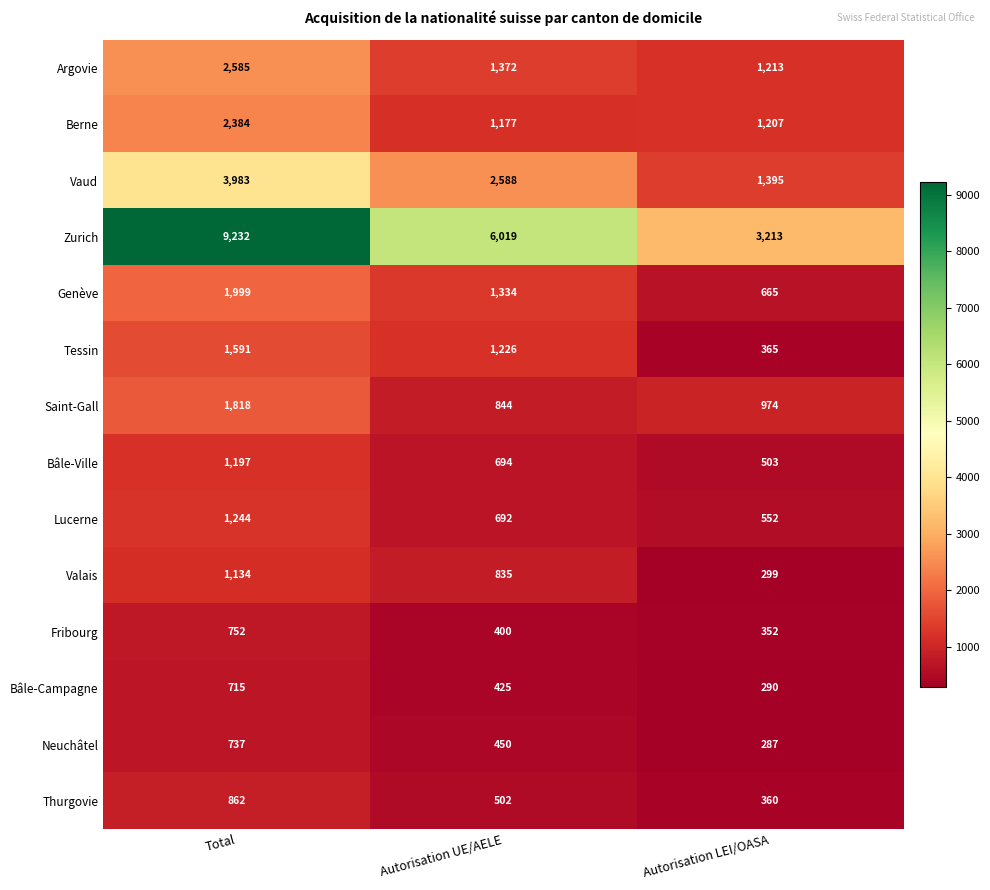

Which series has the largest total across all categories?

Zurich